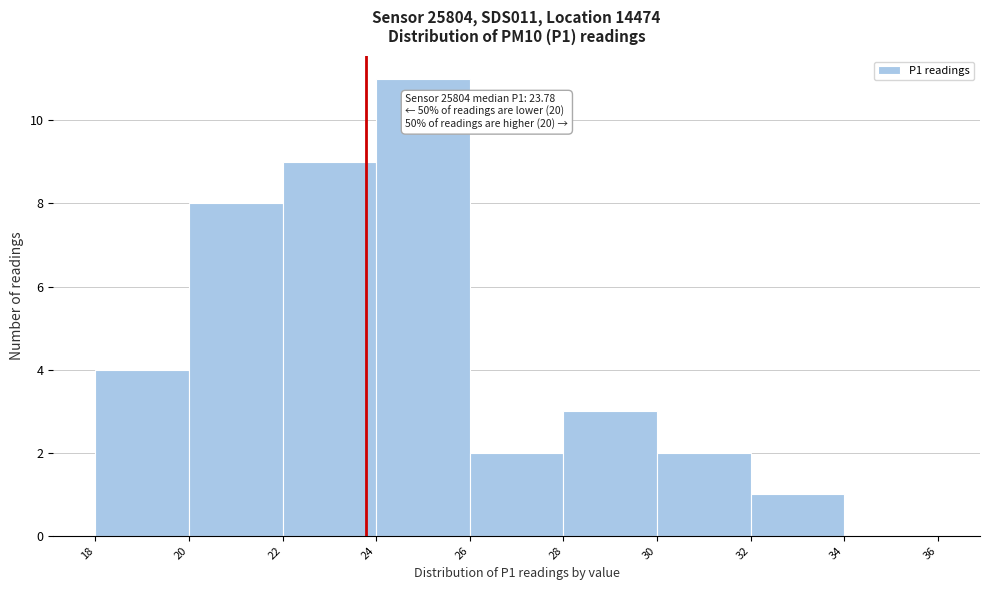

Which range on the x-axis has the tallest bar?

24 to 26